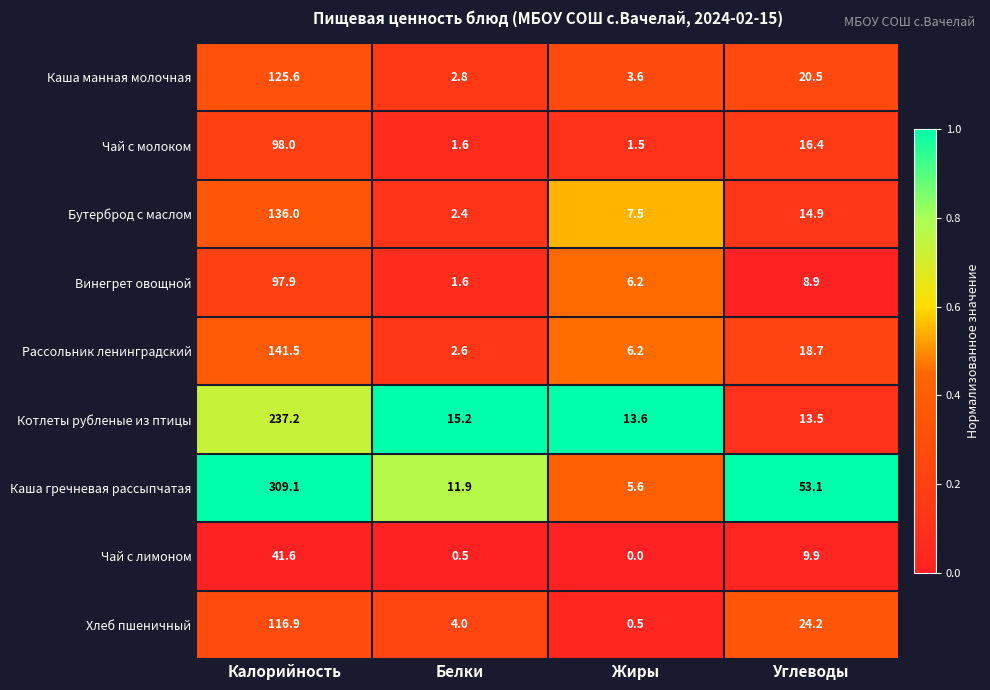

Rank the series at Калорийность from lowest to highest value.

Чай с лимоном, Винегрет овощной, Чай с молоком, Хлеб пшеничный, Каша манная молочная, Бутерброд с маслом, Рассольник ленинградский, Котлеты рубленые из птицы, Каша гречневая рассыпчатая